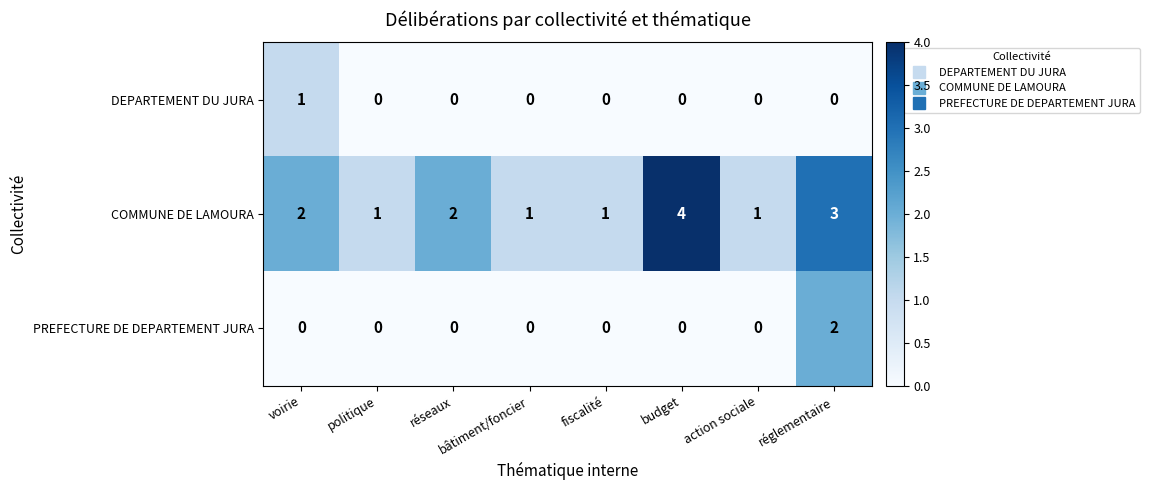

The PREFECTURE DE DEPARTEMENT JURA series shows 1 at fiscalité. True or false?

False